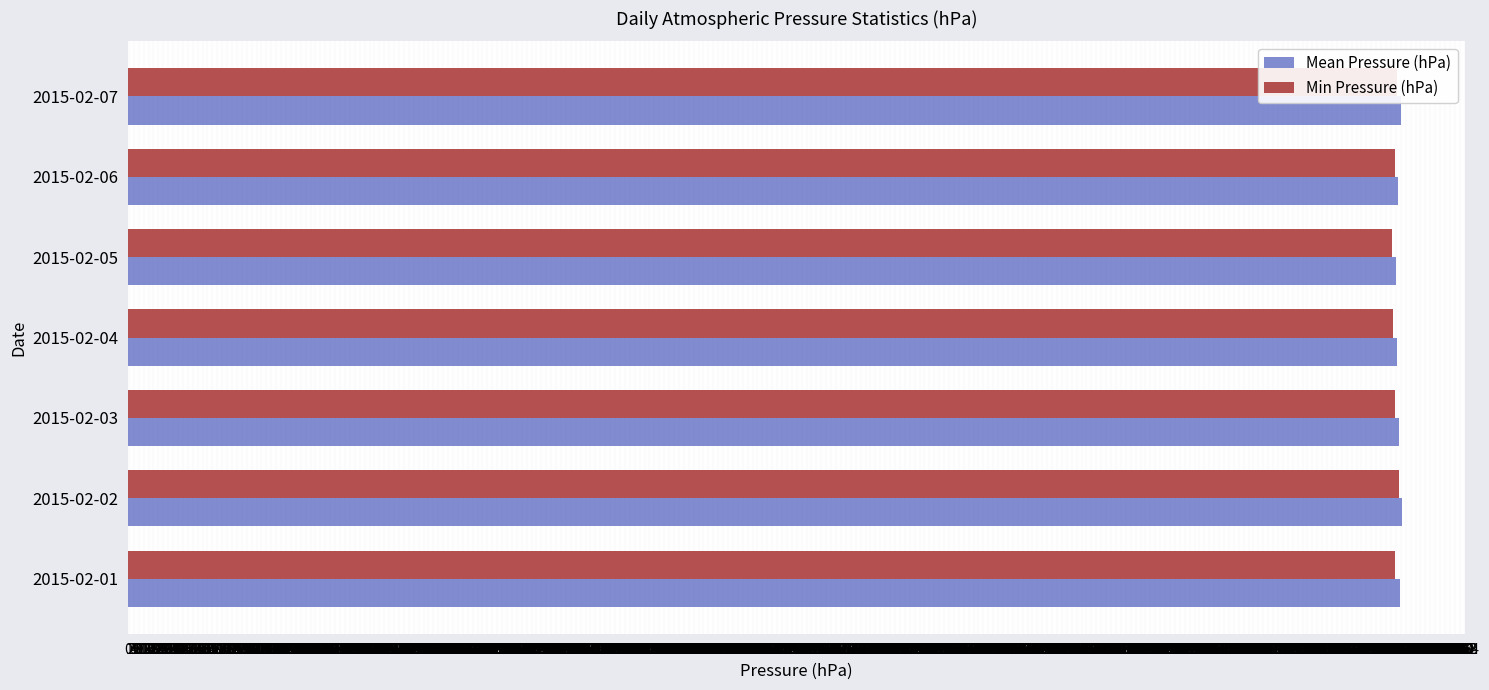

Which series has the largest range (max minus min)?

Min Pressure (hPa)